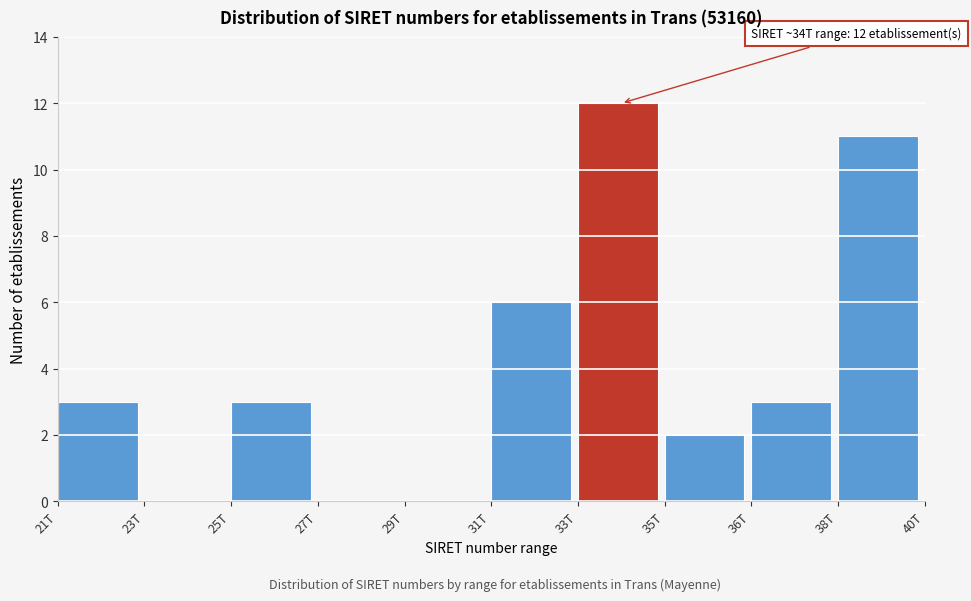

Reading left to right, extract all data points from this chart.

21T=3	23T=0	25T=3	27T=0	29T=0	31T=6	33T=12	35T=2	36T=3	38T=11